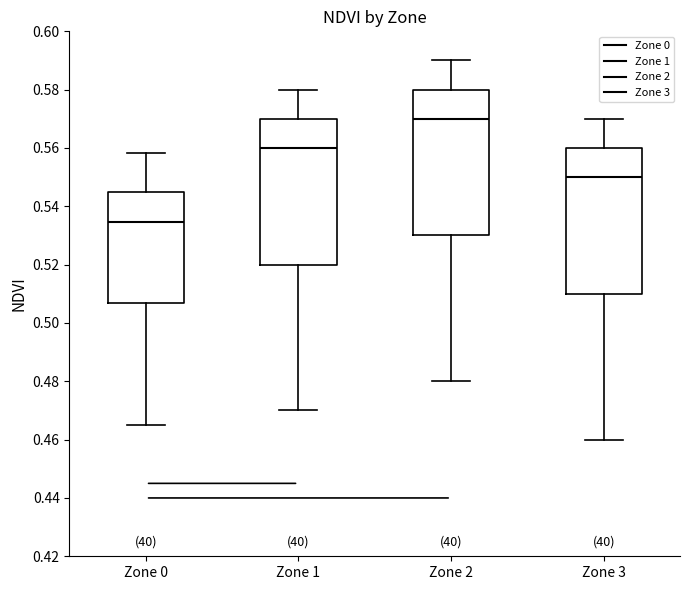

Reading left to right, transcribe this box plot: for each box, give where its median line is, the range the box spans, and where its two whiskers end, as read against the y-axis. The values are not printed on the chart, so give them approximately, as read against the axis.

Zone 0: median 0.534, box 0.506 to 0.544, whiskers 0.464 to 0.558
Zone 1: median 0.560, box 0.520 to 0.570, whiskers 0.470 to 0.580
Zone 2: median 0.570, box 0.530 to 0.580, whiskers 0.480 to 0.590
Zone 3: median 0.550, box 0.510 to 0.560, whiskers 0.460 to 0.570